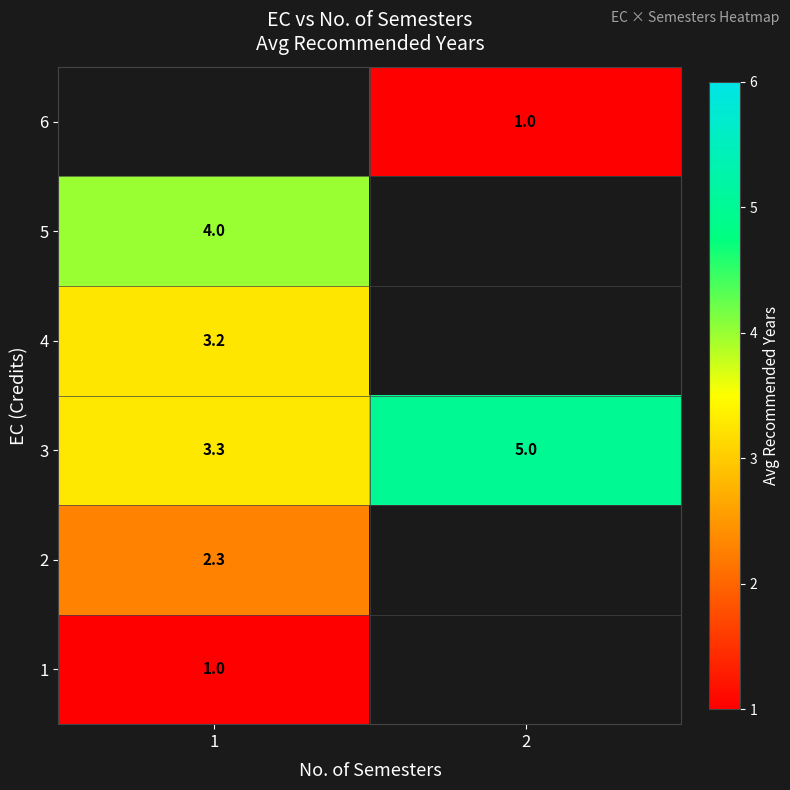

What is the difference between the maximum and minimum values in the 3 series?

1.7